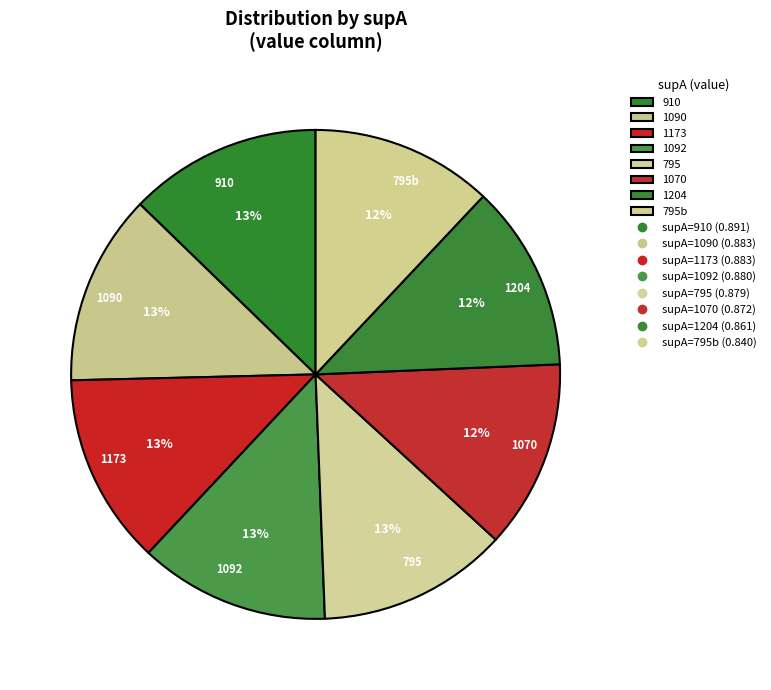

Combined, do 1070 and 1092 account for over 50%?

No